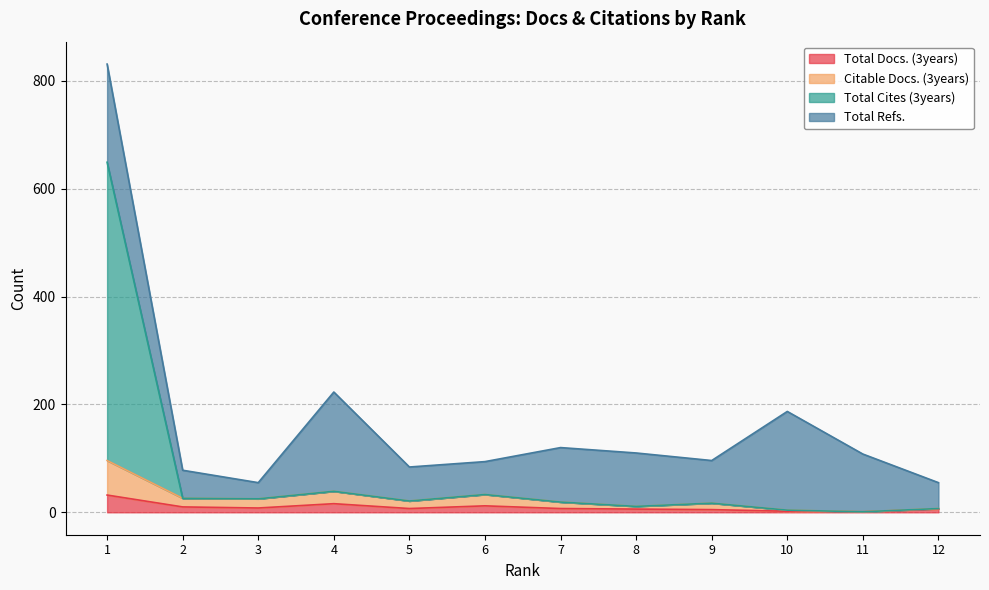

Does the chart display data point markers on the line(s)?

No